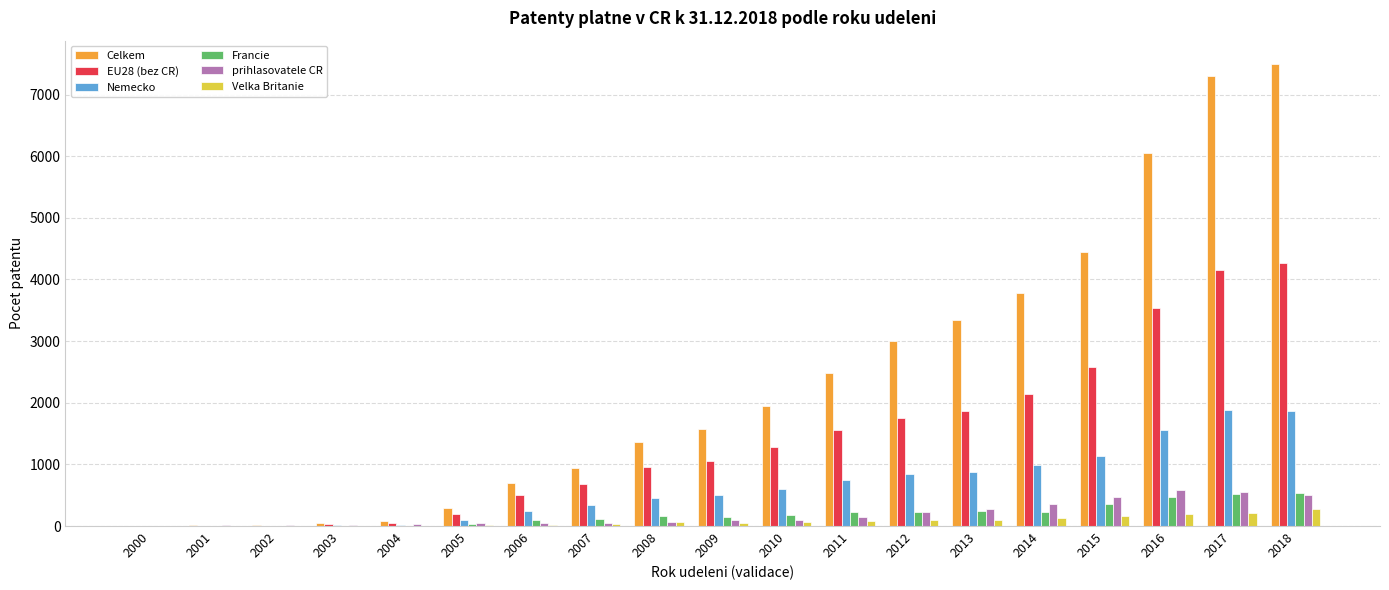

What is the sum of all Velka Britanie values?

1492.5